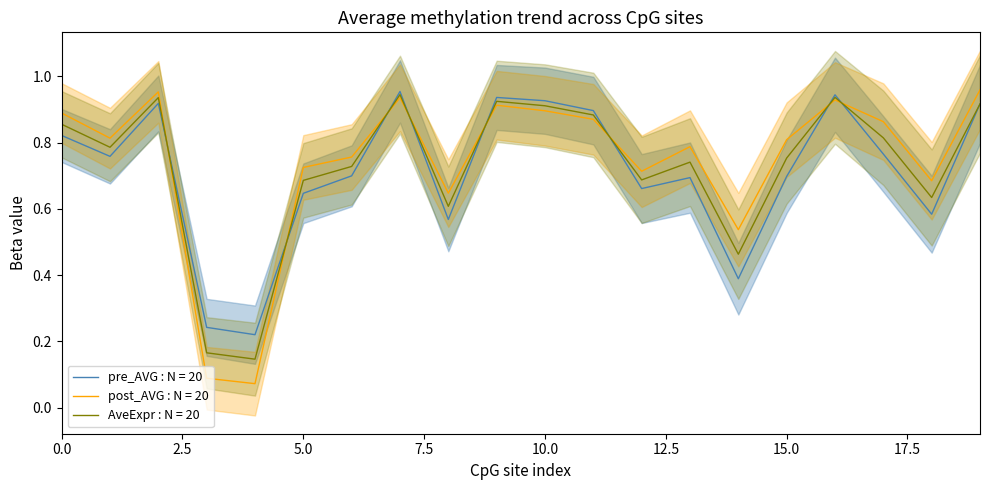

What is the value of the AveExpr point at the 7th from the left?

0.7